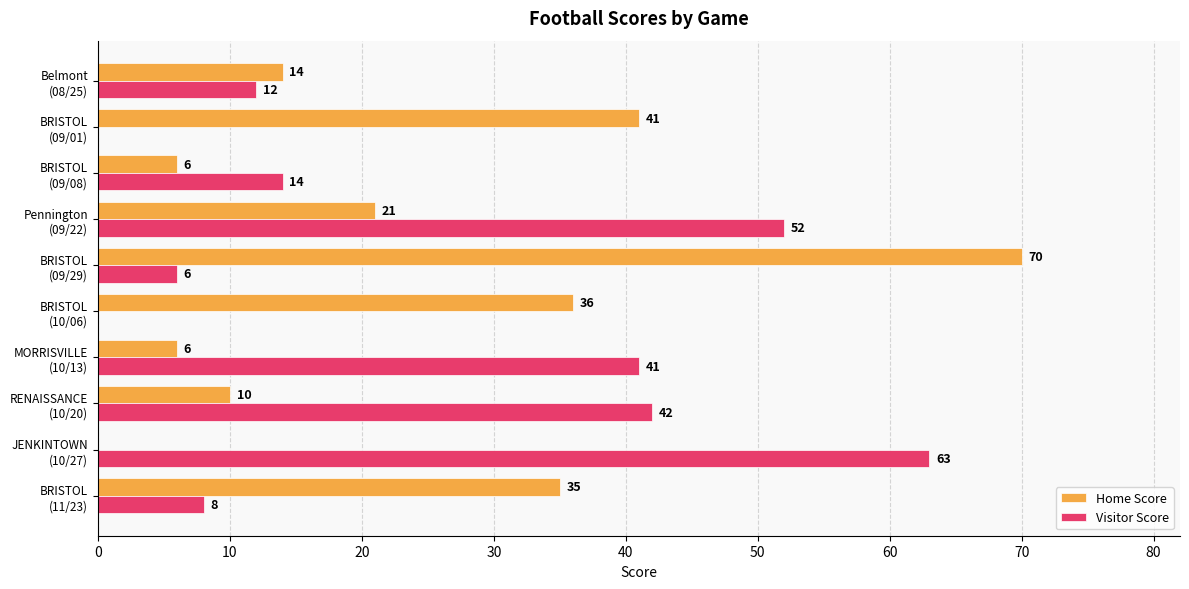

What is the greatest value displayed?

70